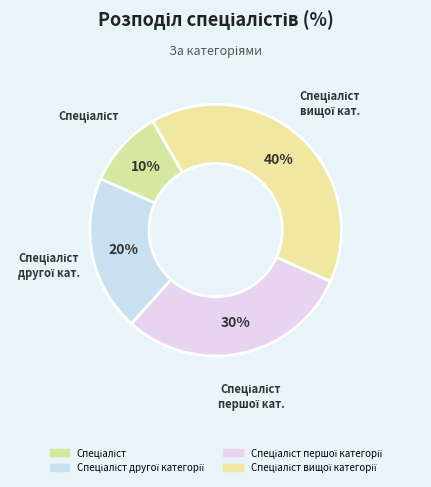

Count the number of slices in the pie.

4